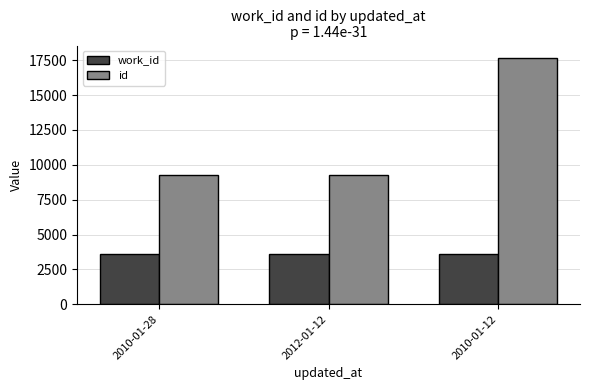

What is the difference between the maximum and minimum values in the id series?

8412